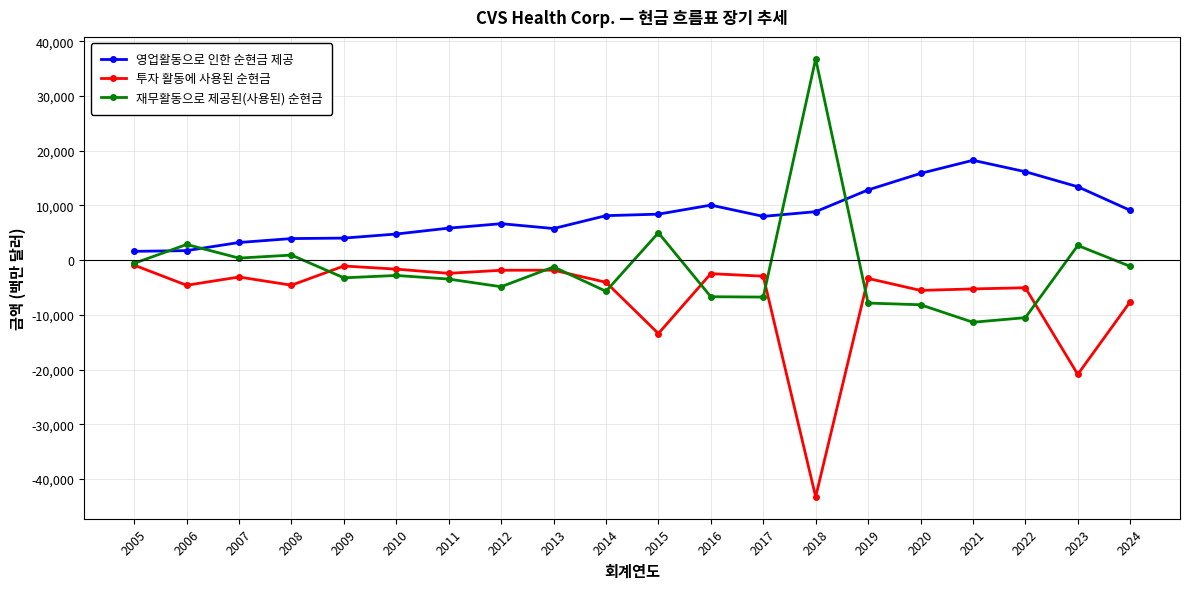

Is the value of 투자 활동에 사용된 순현금 at 2009 greater than the value of 영업활동으로 인한 순현금 제공 at 2015?

No